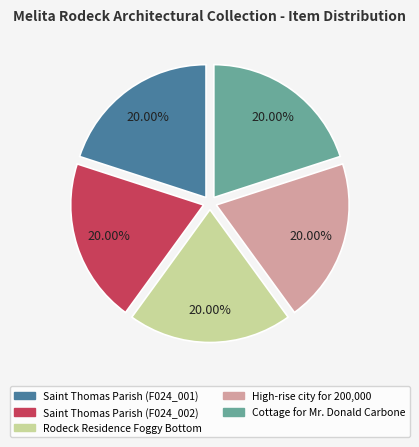

How many slices are in this pie chart?

5